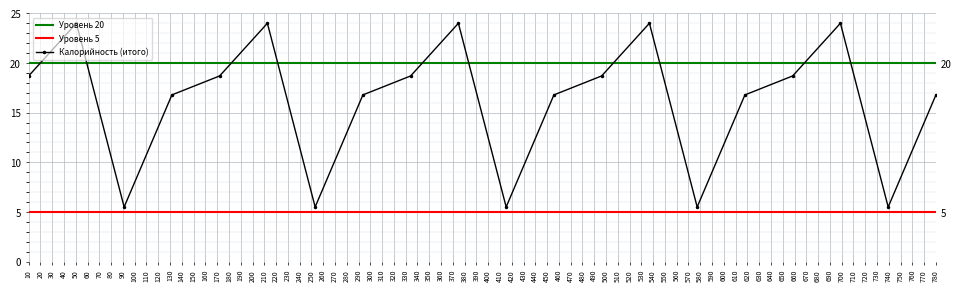

What is the difference between the second highest and minimum values?

18.5